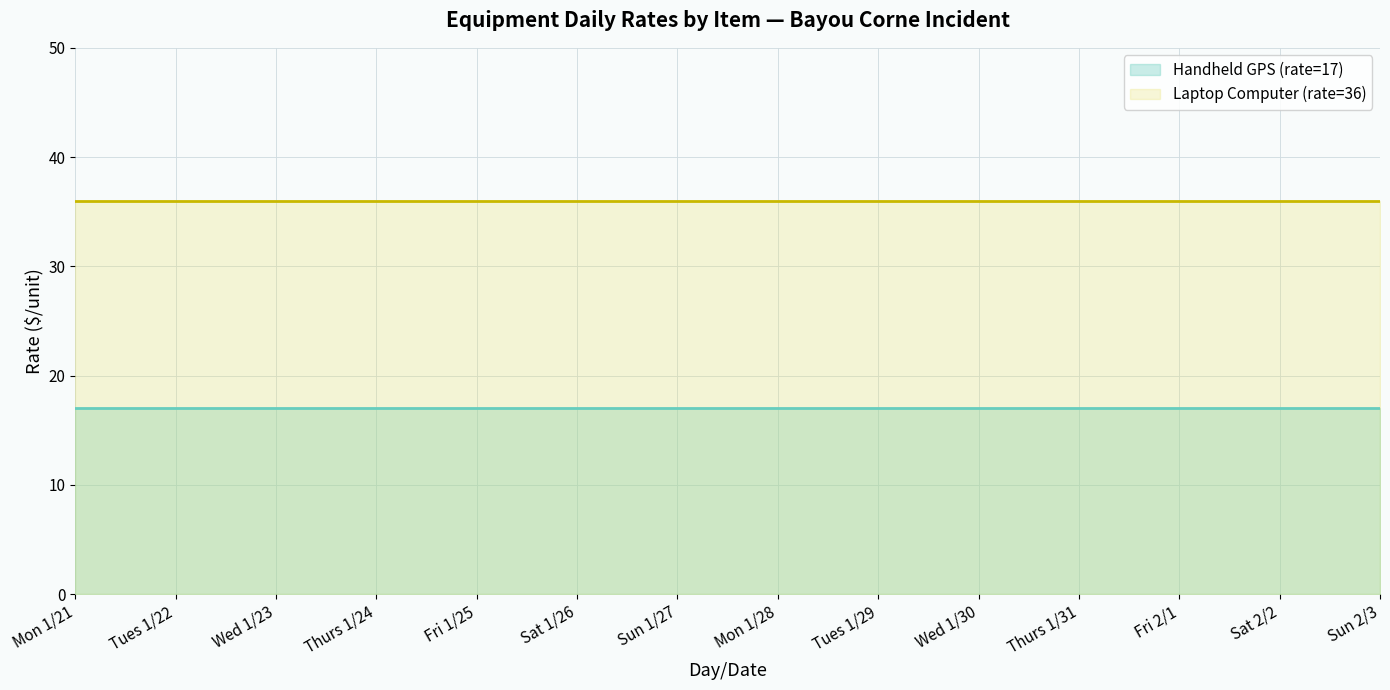

Is the value of Handheld GPS (rate=17) at Sun 1/27 greater than the value of Laptop Computer (rate=36) at Fri 2/1?

No